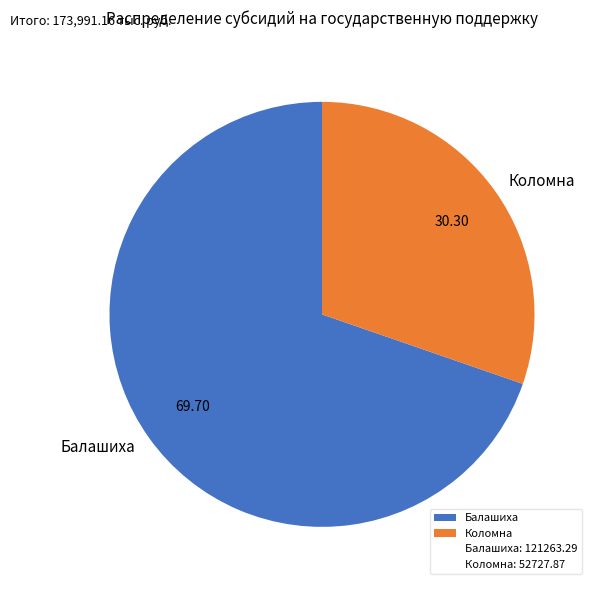

Approximately how many times larger is the value at Балашиха compared to Коломна?

2.3